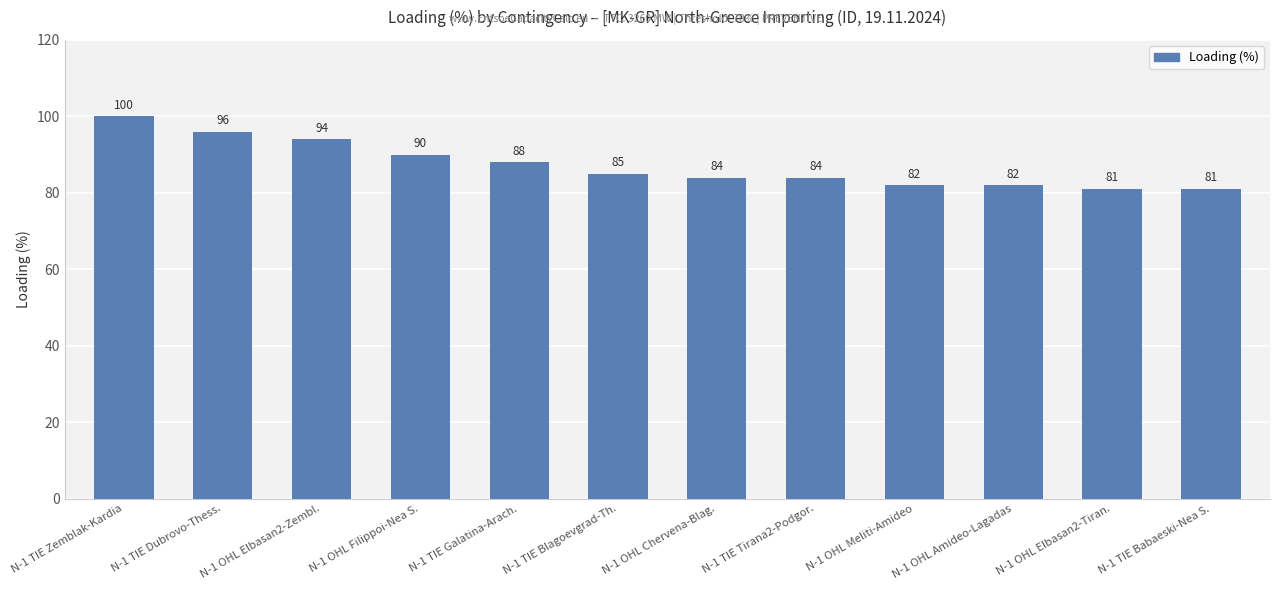

What is the sum of the values at N-1 TIE Blagoevgrad-Th. and N-1 OHL Elbasan2-Zembl.?

179